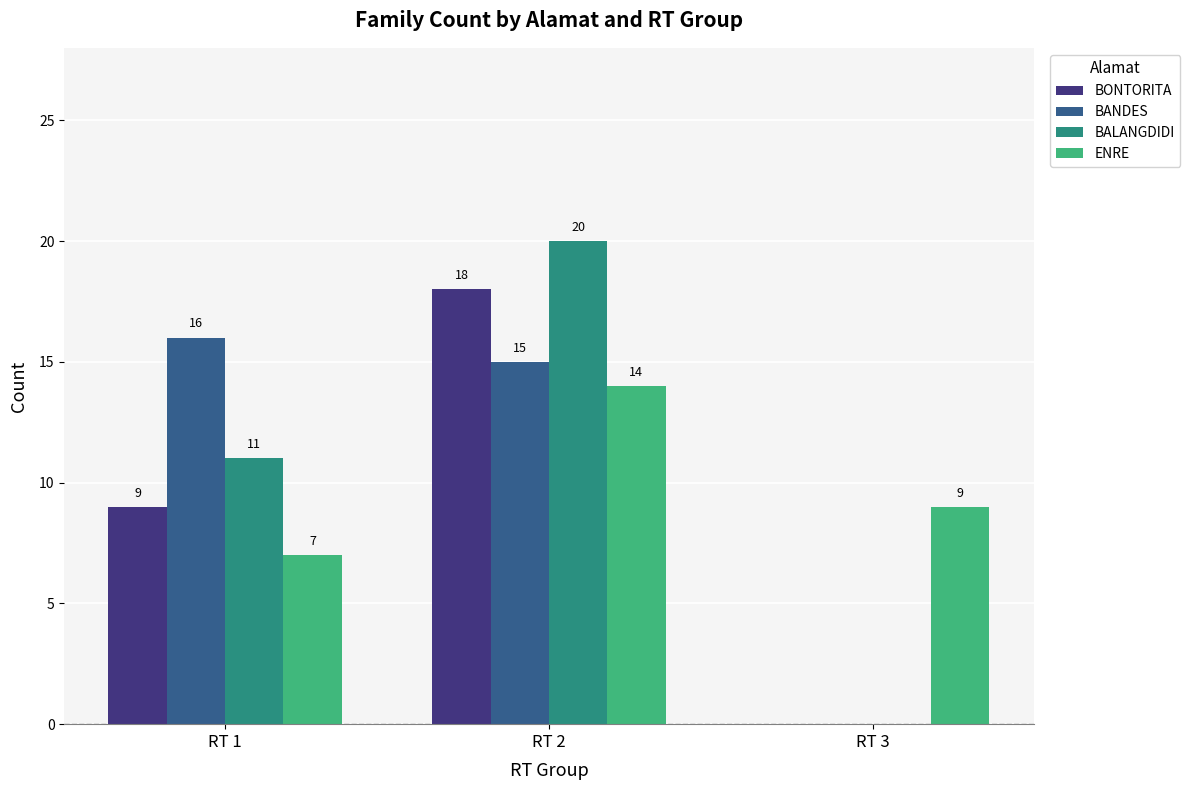

The BALANGDIDI series shows 12 at RT 3. True or false?

False